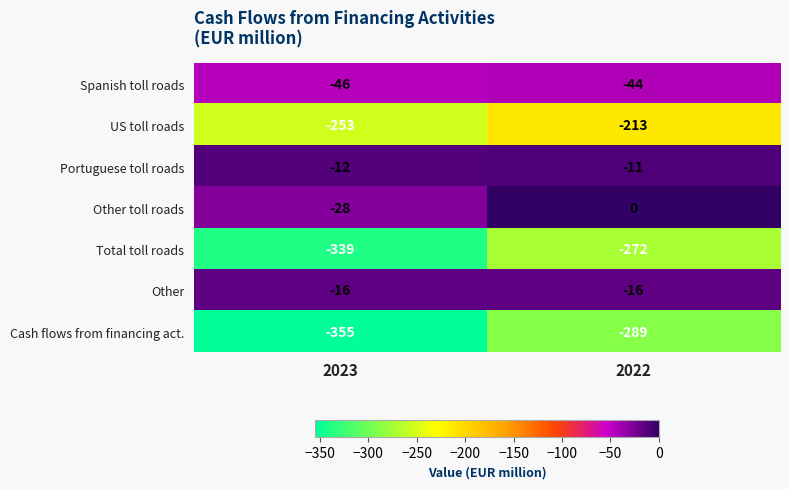

What is the difference between the maximum and minimum values in the Other toll roads series?

28